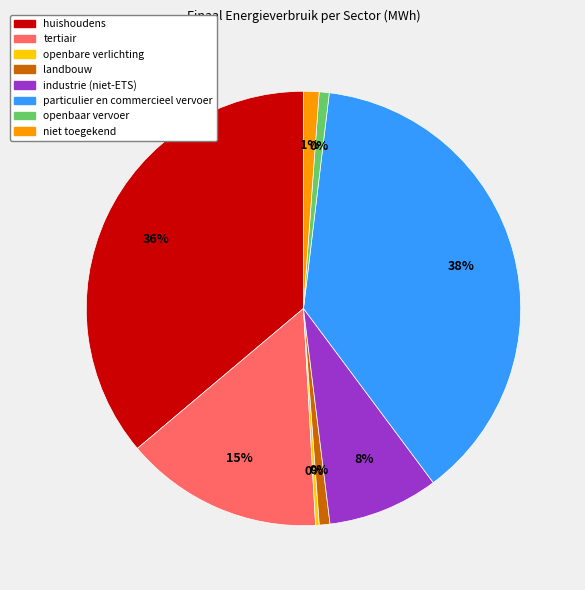

To the nearest percent, what is the difference between the largest and smallest slice percentages?

38%